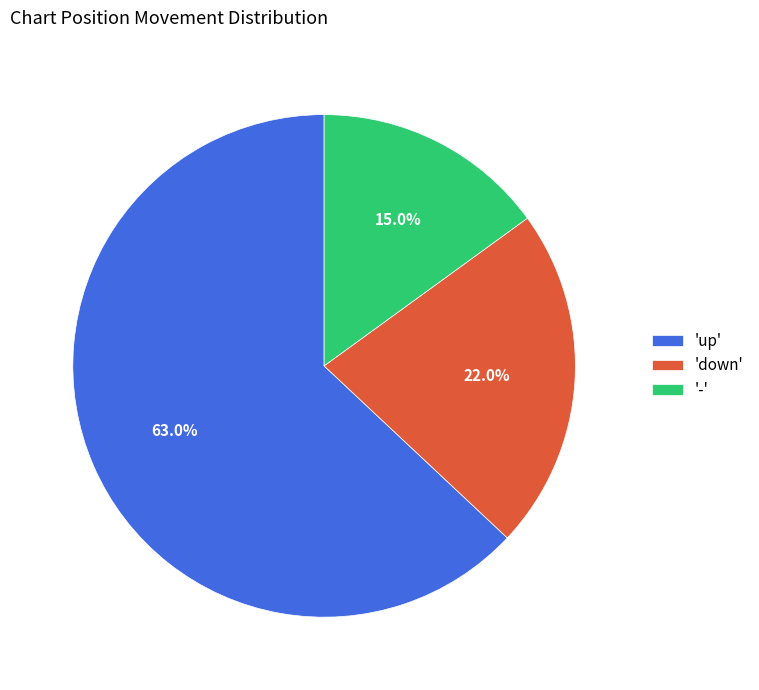

How many segments does this pie chart have?

3